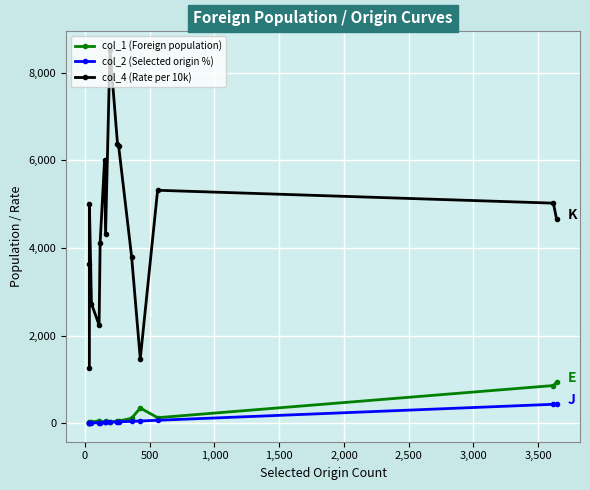

What is the smallest value displayed?

4